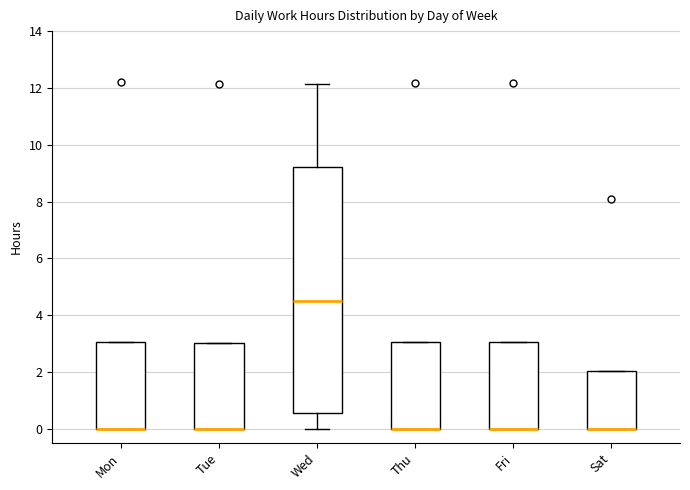

Reading left to right, read every box against the y-axis: the position of its median line, the range the box covers, and the ends of its whiskers. The values are not printed on the chart, so give them approximately, as read against the axis.

Mon: median 0.0 (drawn on the box's lower edge), box 0.0 to 3.0, whiskers 0.0 to 3.0
Tue: median 0.0 (drawn on the box's lower edge), box 0.0 to 3.0, whiskers 0.0 to 3.0
Wed: median 4.6, box 0.6 to 9.2, whiskers 0.0 to 12.2
Thu: median 0.0 (drawn on the box's lower edge), box 0.0 to 3.0, whiskers 0.0 to 3.0
Fri: median 0.0 (drawn on the box's lower edge), box 0.0 to 3.0, whiskers 0.0 to 3.0
Sat: median 0.0 (drawn on the box's lower edge), box 0.0 to 2.0, whiskers 0.0 to 2.0